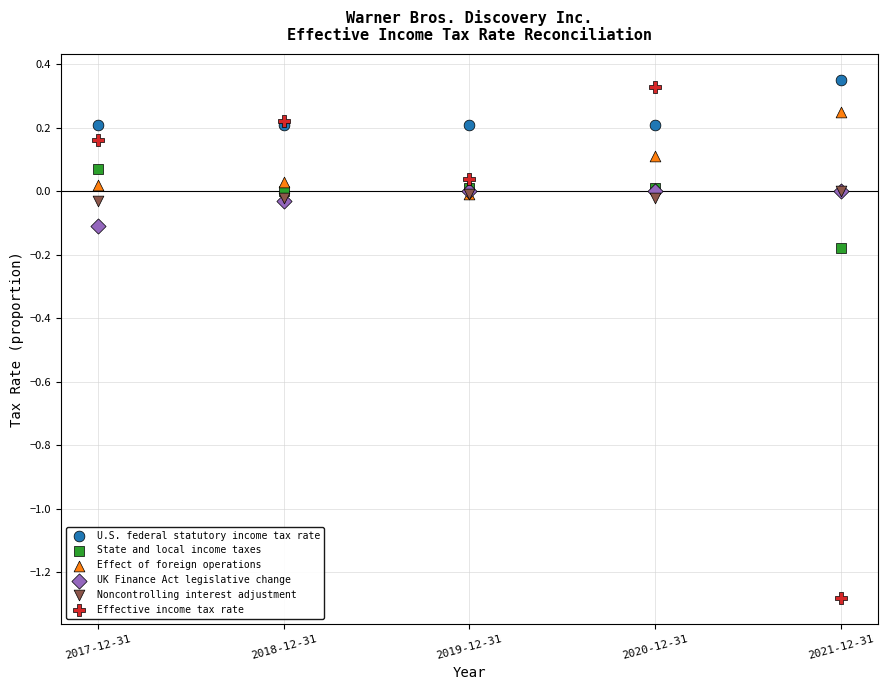

Which series has the widest spread of Y values?

Effective income tax rate